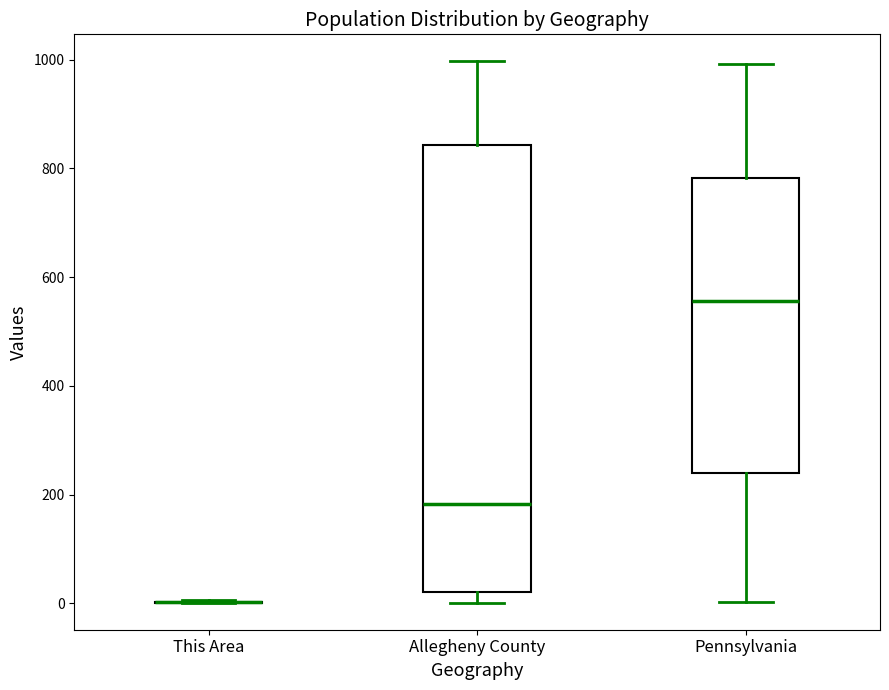

Which box is the tallest, from its lower edge to its upper edge?

Allegheny County